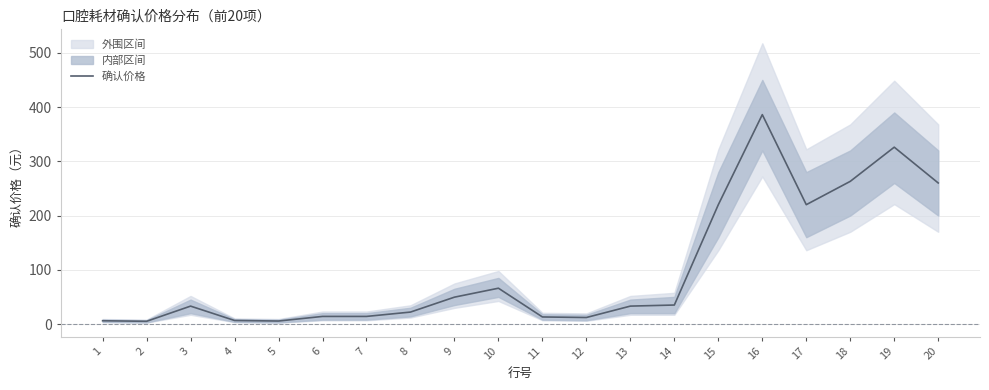

Which has a higher value, 11 or 9?

9